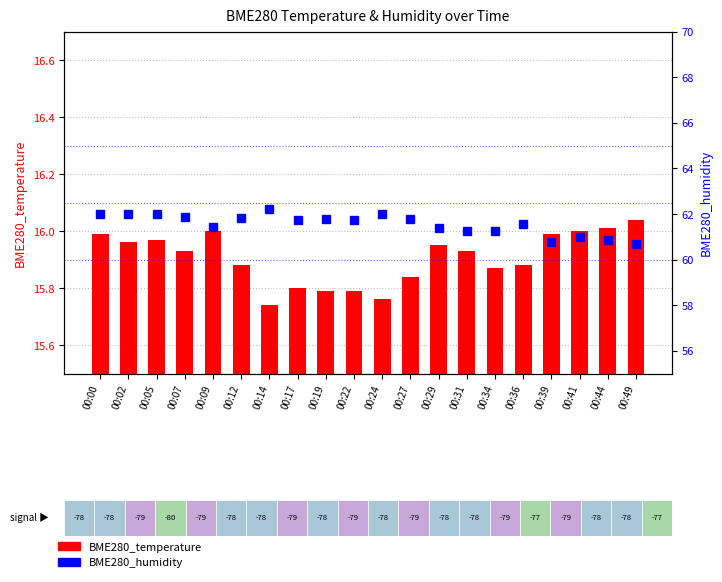

At which category does the chart reach its peak across all series?

00:14